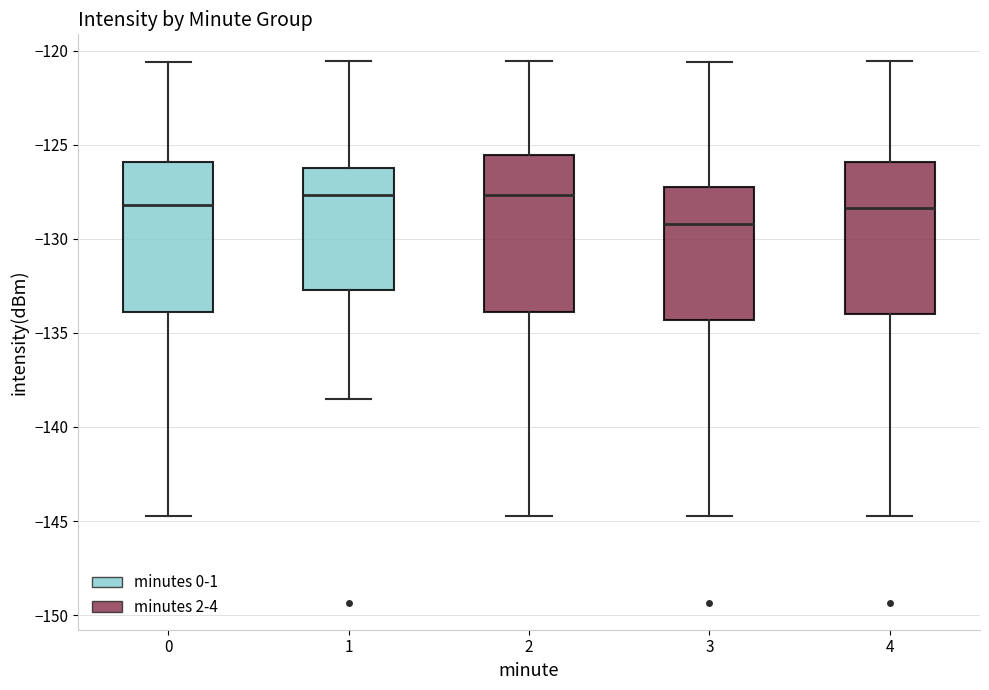

Reading left to right, read every box against the y-axis: the position of its median line, the range the box covers, and the ends of its whiskers. The values are not printed on the chart, so give them approximately, as read against the axis.

0: median -128.0, box -134.0 to -126.0, whiskers -145.0 to -120.5
1: median -127.5, box -132.5 to -126.5, whiskers -138.5 to -120.5
2: median -127.5, box -134.0 to -125.5, whiskers -145.0 to -120.5
3: median -129.0, box -134.5 to -127.0, whiskers -145.0 to -120.5
4: median -128.5, box -134.0 to -126.0, whiskers -145.0 to -120.5